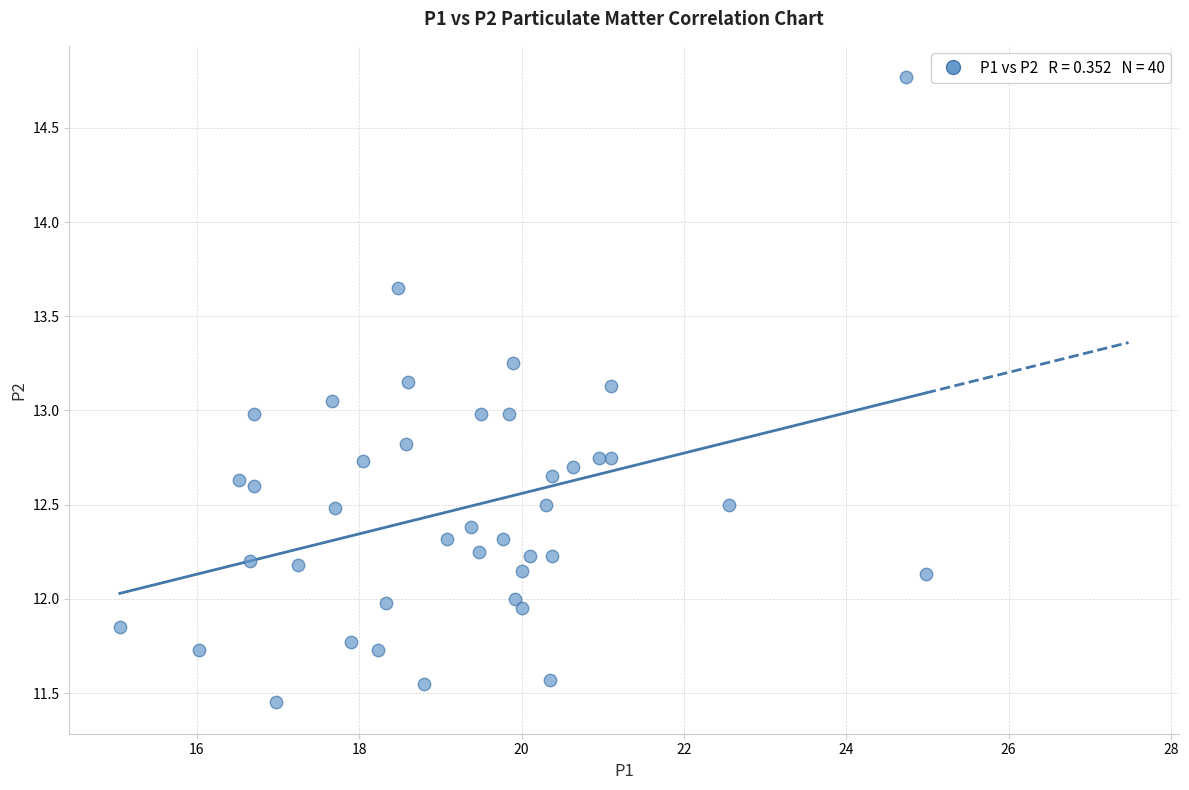

What is the range of X values (max minus min)?

9.9